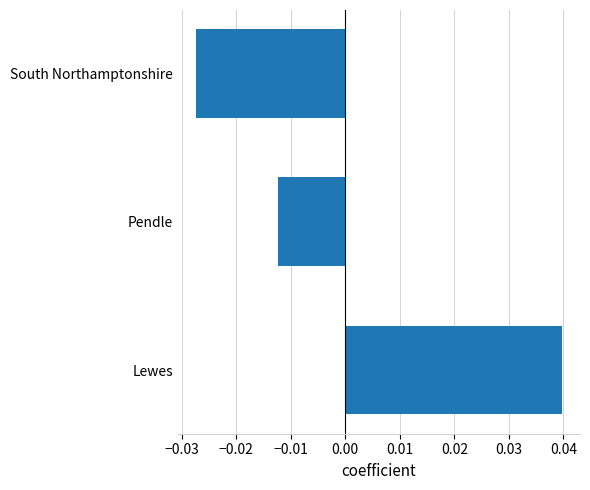

The chart shows a value of 0.1 at Lewes. True or false?

False